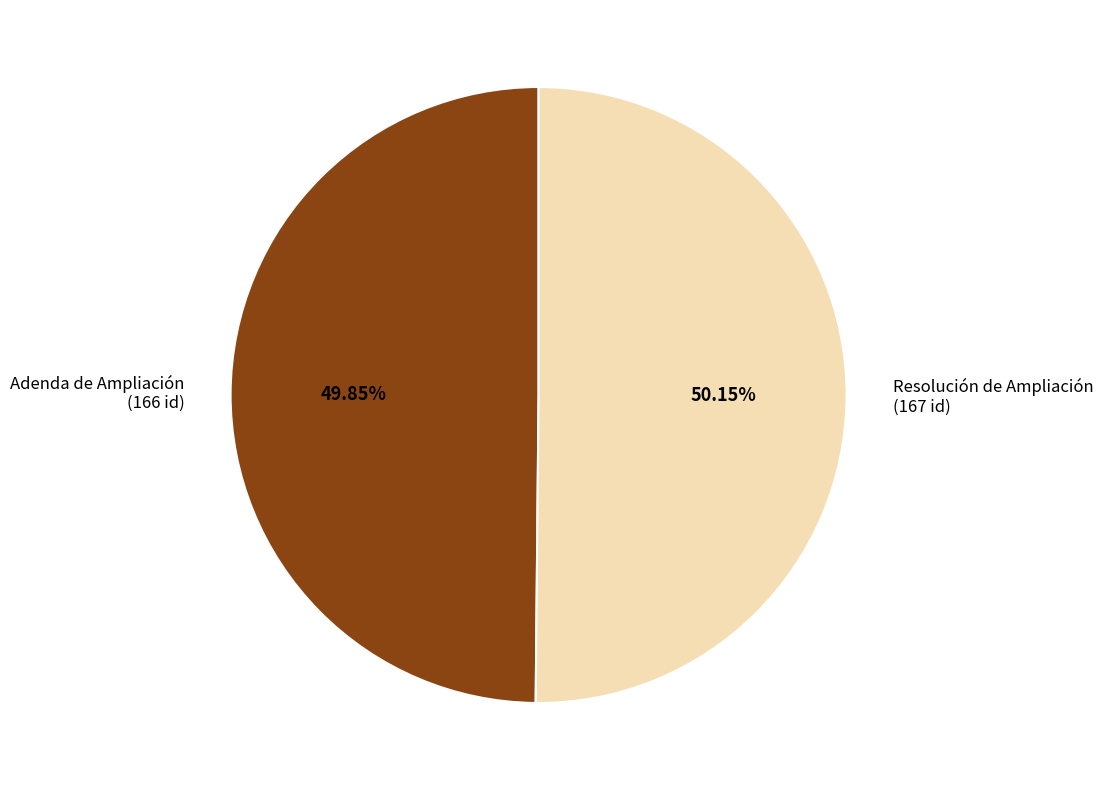

Is there a majority slice in this chart?

Yes